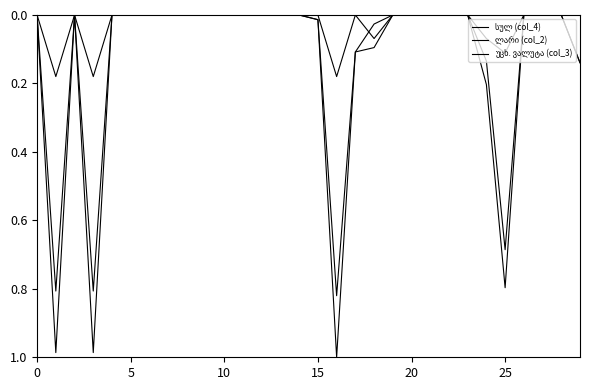

What is the value of the უცხ. ვალუტა (col_3) point at the 17th from the left?

0.2